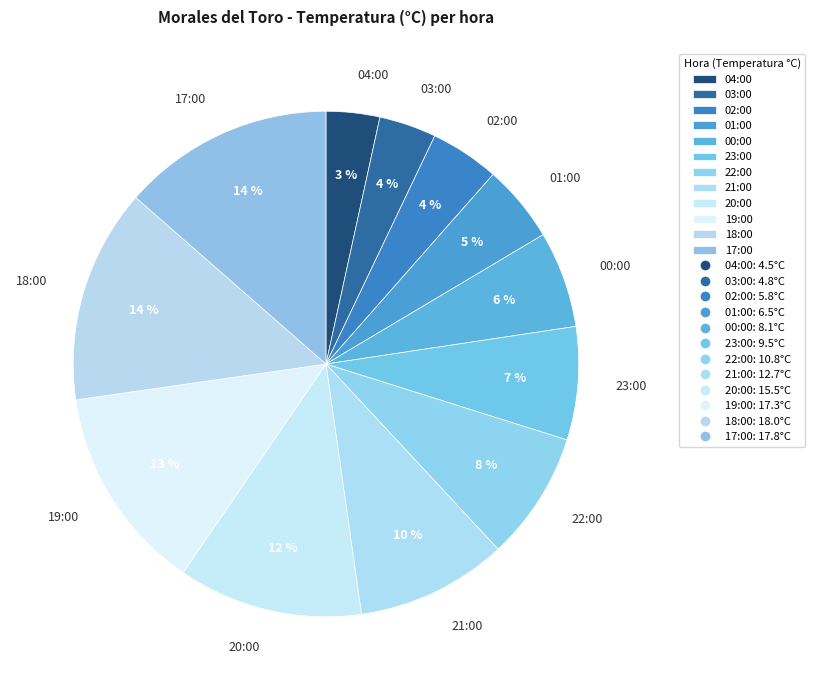

Is it true that 21:00 is 10% of the pie?

True